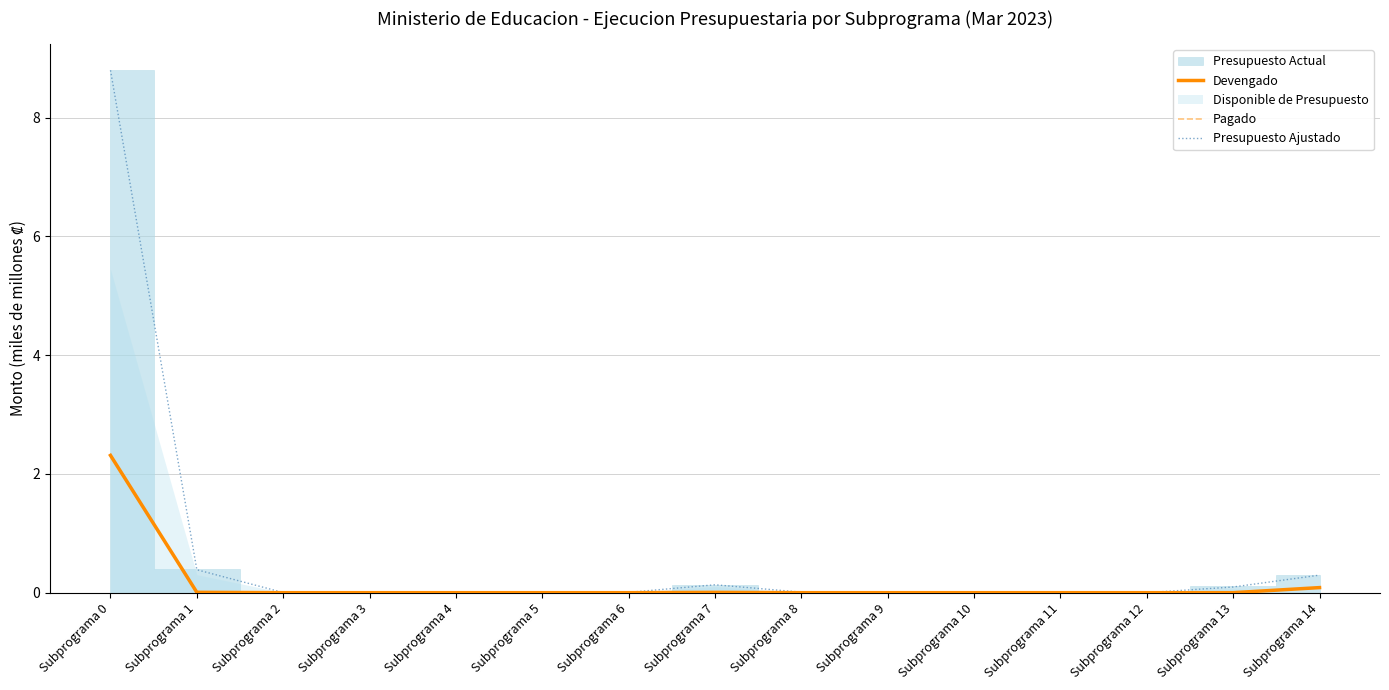

Where is Devengado nearest to the value 1?

Subprograma 14